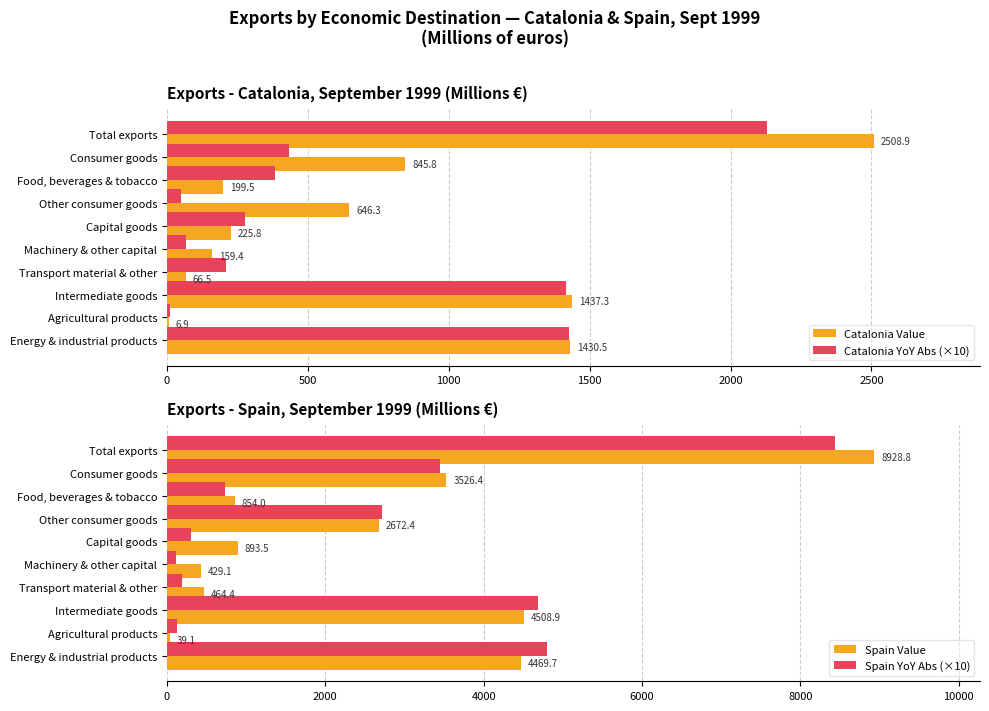

How many values in the Catalonia Value series are below 646?

5